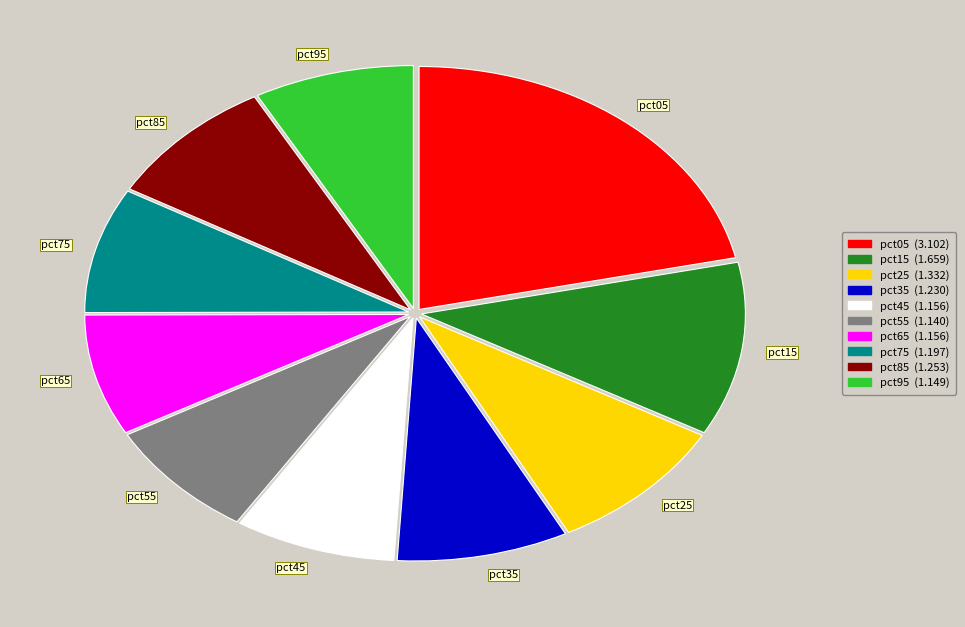

Approximately how many times larger is the value at pct75 compared to pct45?

1.0